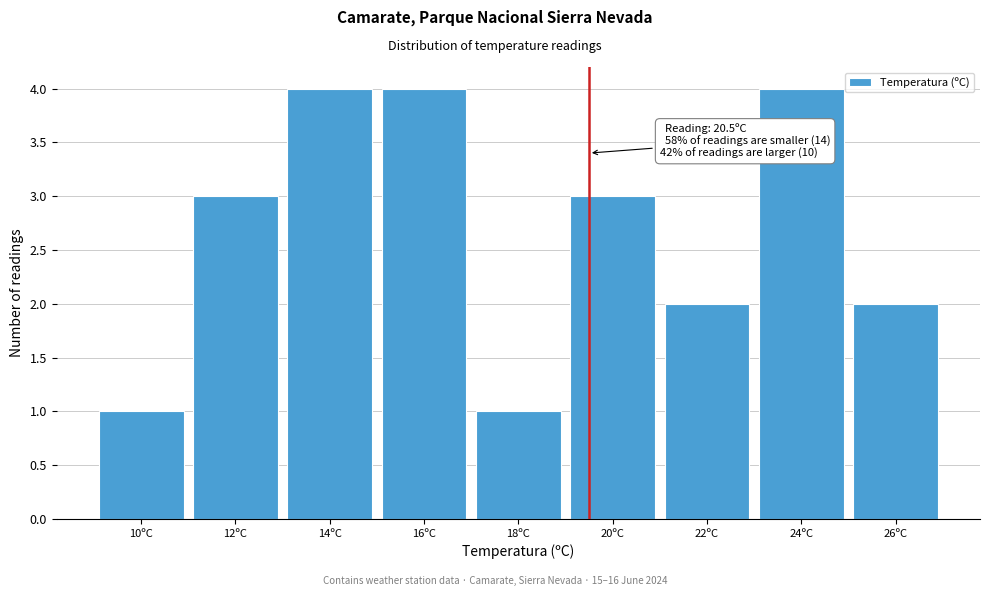

Reading left to right, list all the values displayed in this chart.

1	3	4	4	1	3	2	4	2